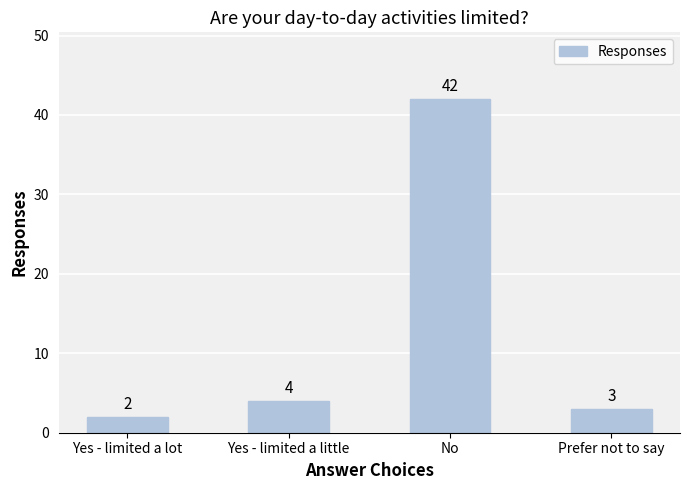

Approximately how many times larger is the value at Yes - limited a little compared to Prefer not to say?

1.3